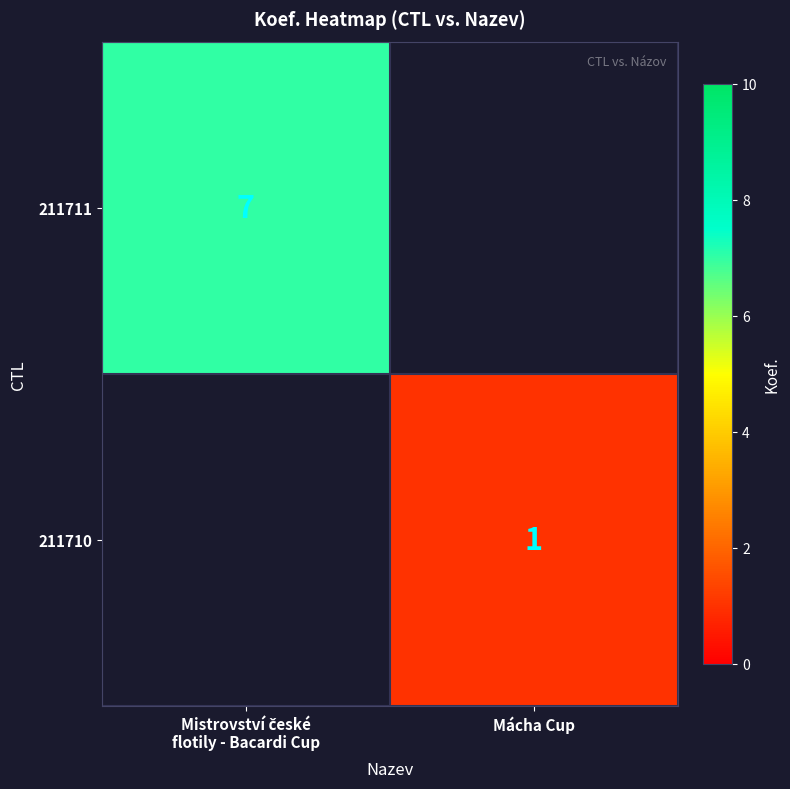

What is the minimum value shown in the chart?

1.0